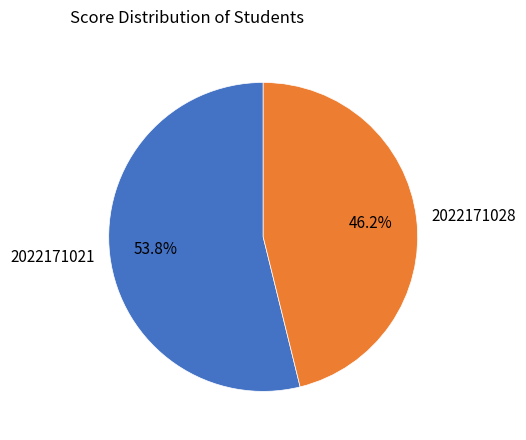

What percentage is the 2022171021 slice, to the nearest percent?

54%